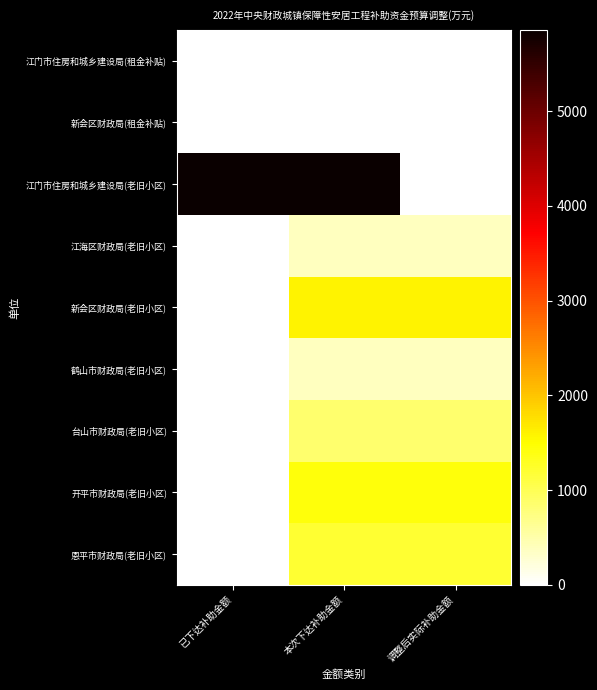

At which category is the sum across all series the highest?

本次下达补助金额